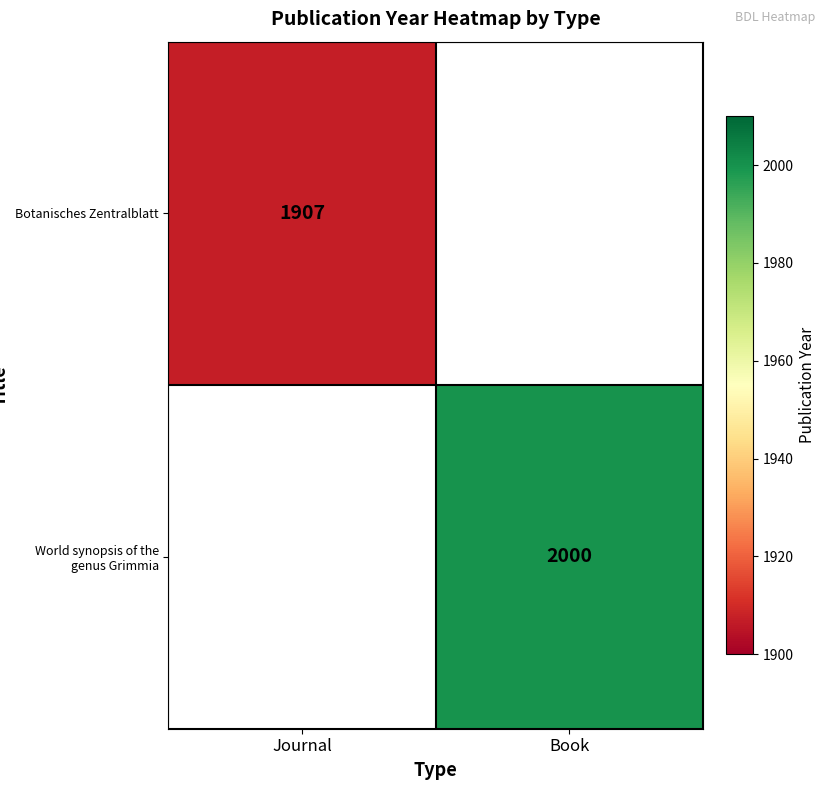

Count the number of data series in this chart.

2